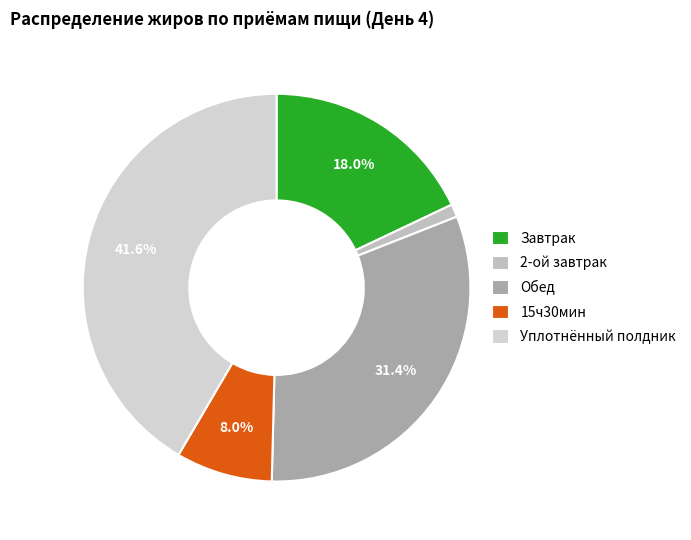

Which category has the biggest portion of the pie?

Уплотнённый полдник